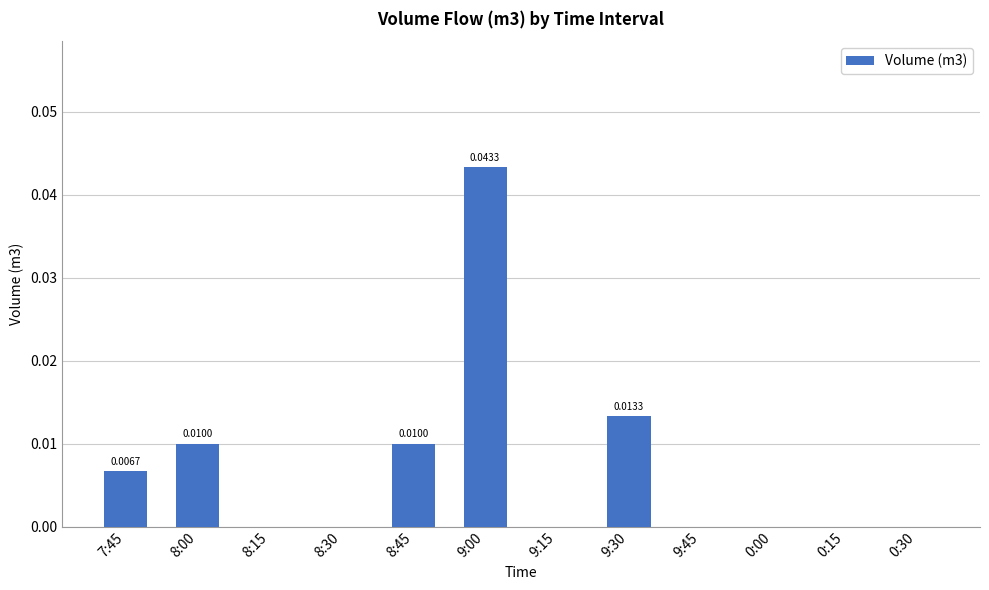

Which has a higher value, 8:30 or 8:00?

8:00